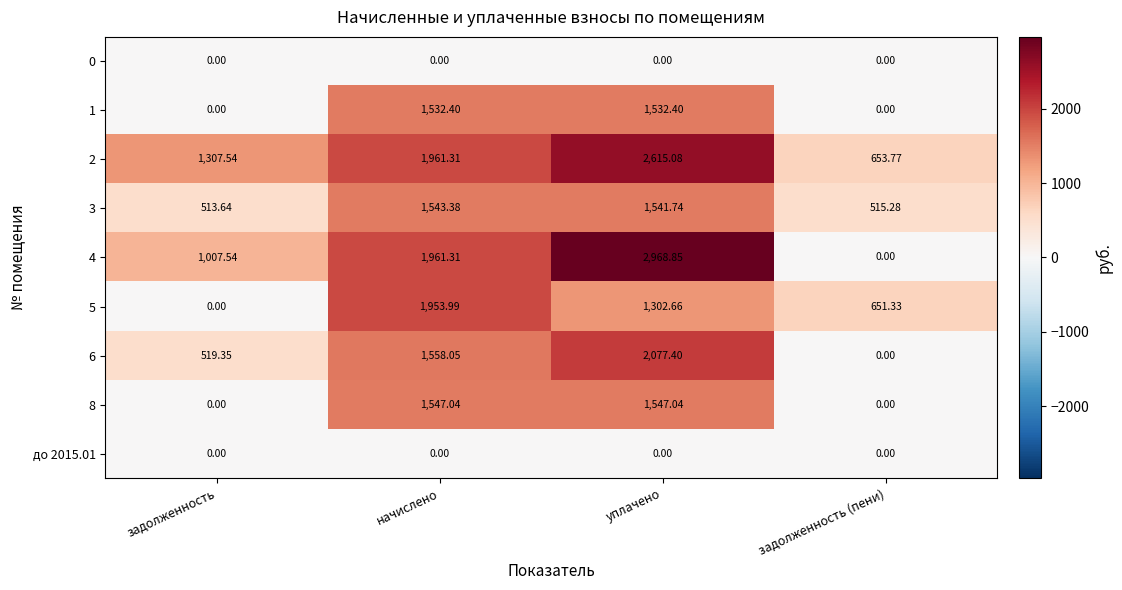

At which category is the sum across all series the highest?

уплачено